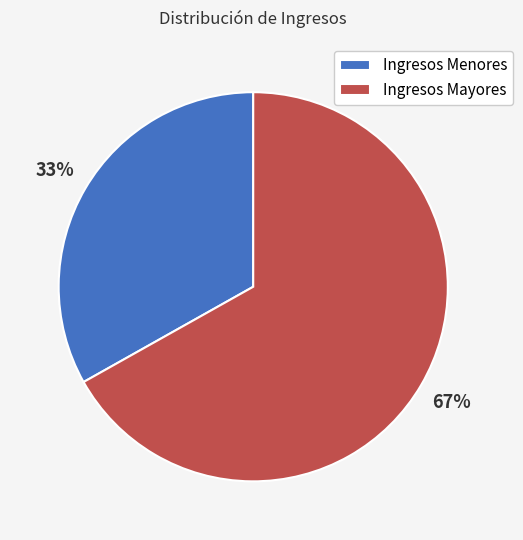

Is the sum of Ingresos Menores and Ingresos Mayores greater than half?

Yes